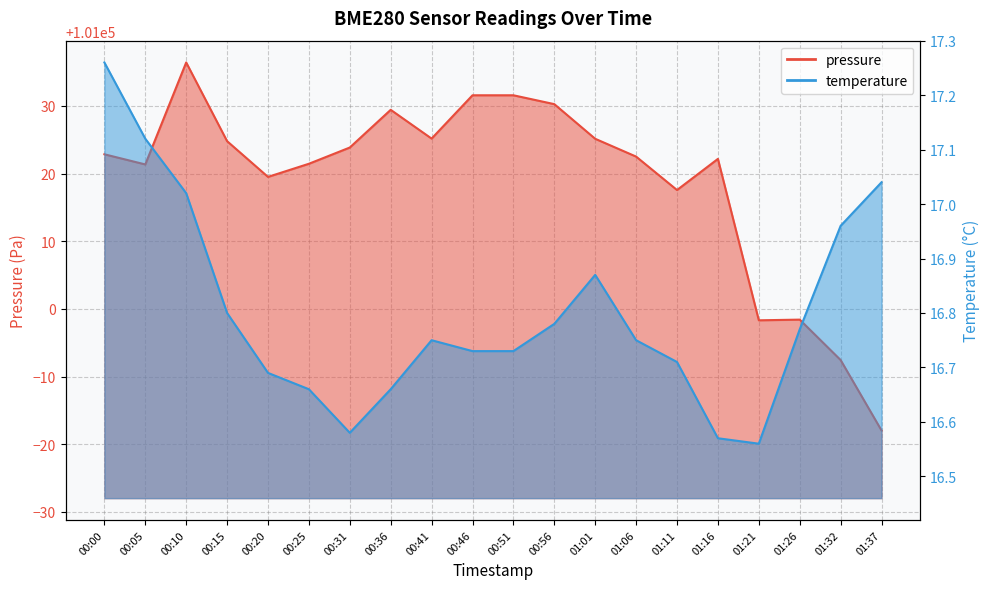

Reading left to right, list all the values displayed in this chart.

pressure: 101022.8	101021.3	101036.4	101024.8	101019.5	101021.4	101023.8	101029.4	101025.2	101031.6	101031.6	101030.2	101025.1	101022.5	101017.6	101022.2	100998.3	100998.4	100992.4	100982.0
temperature: 17.3	17.1	17.0	16.8	16.7	16.7	16.6	16.7	16.8	16.7	16.7	16.8	16.9	16.8	16.7	16.6	16.6	16.8	17.0	17.0